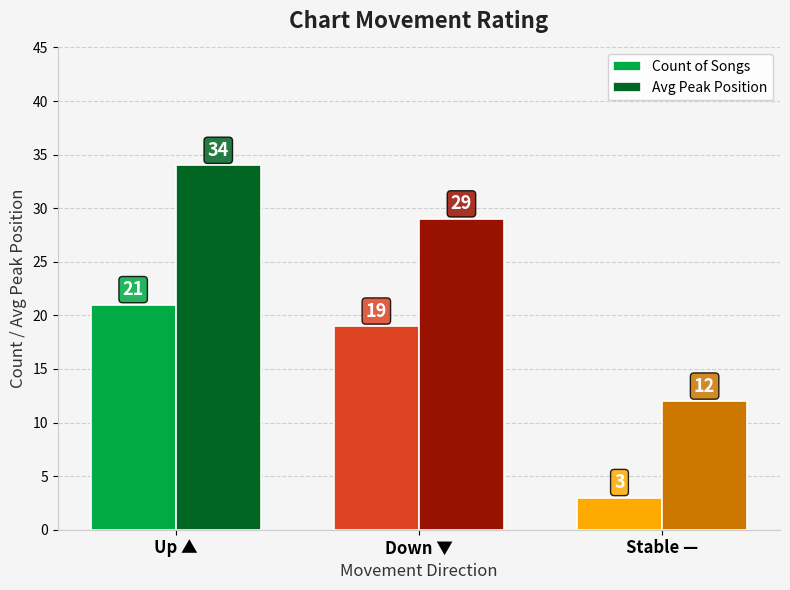

At how many categories does at least one series exceed 17?

2